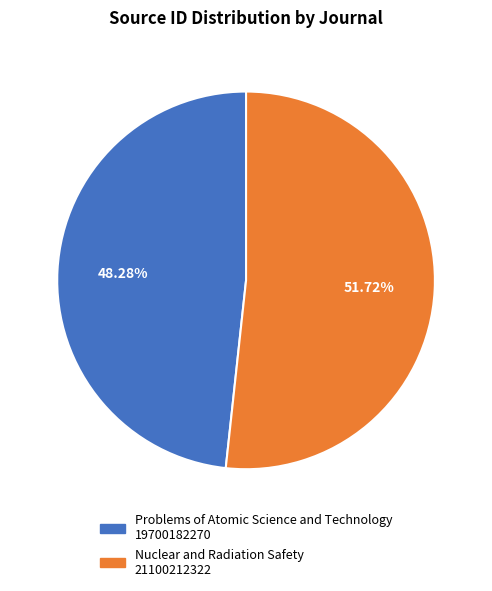

What percentage is the Nuclear and Radiation Safety slice, to the nearest percent?

52%